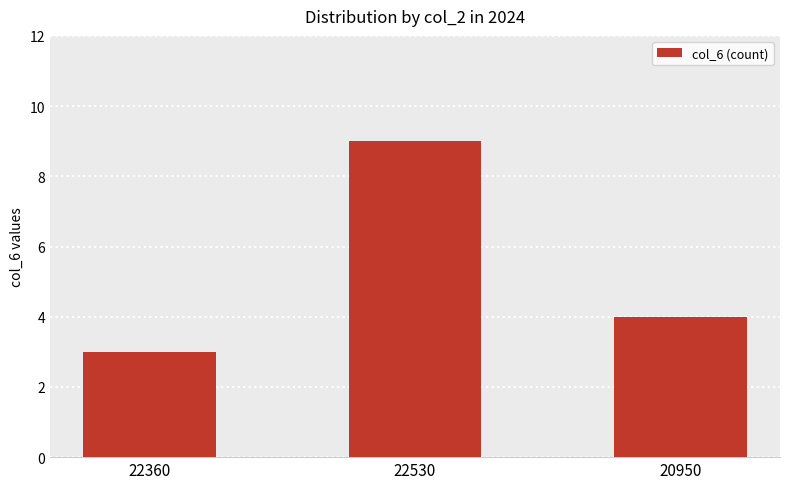

How many values are below 4?

1